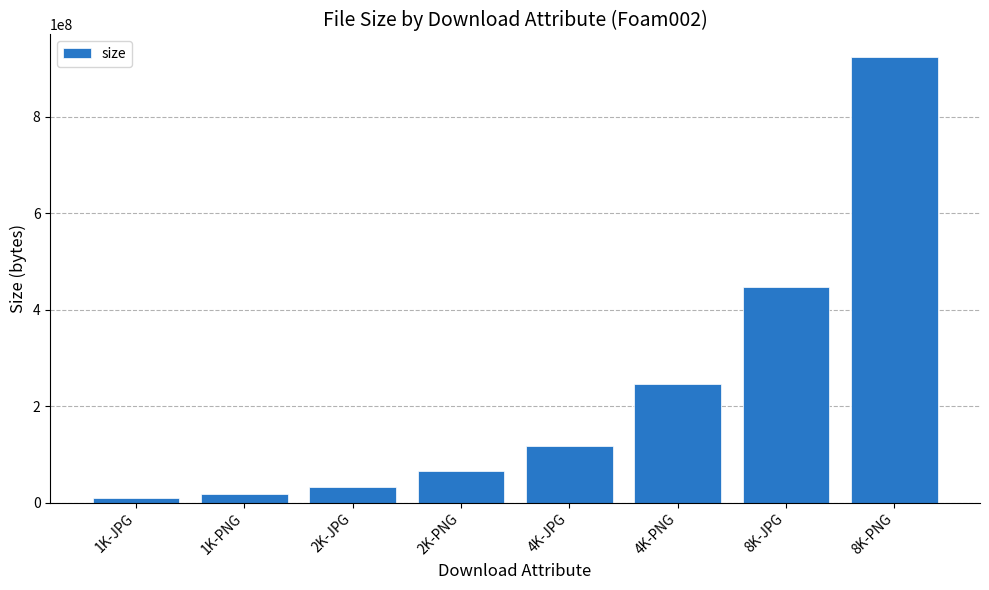

What is the change in value from 2K-PNG to 4K-PNG?

+180712968